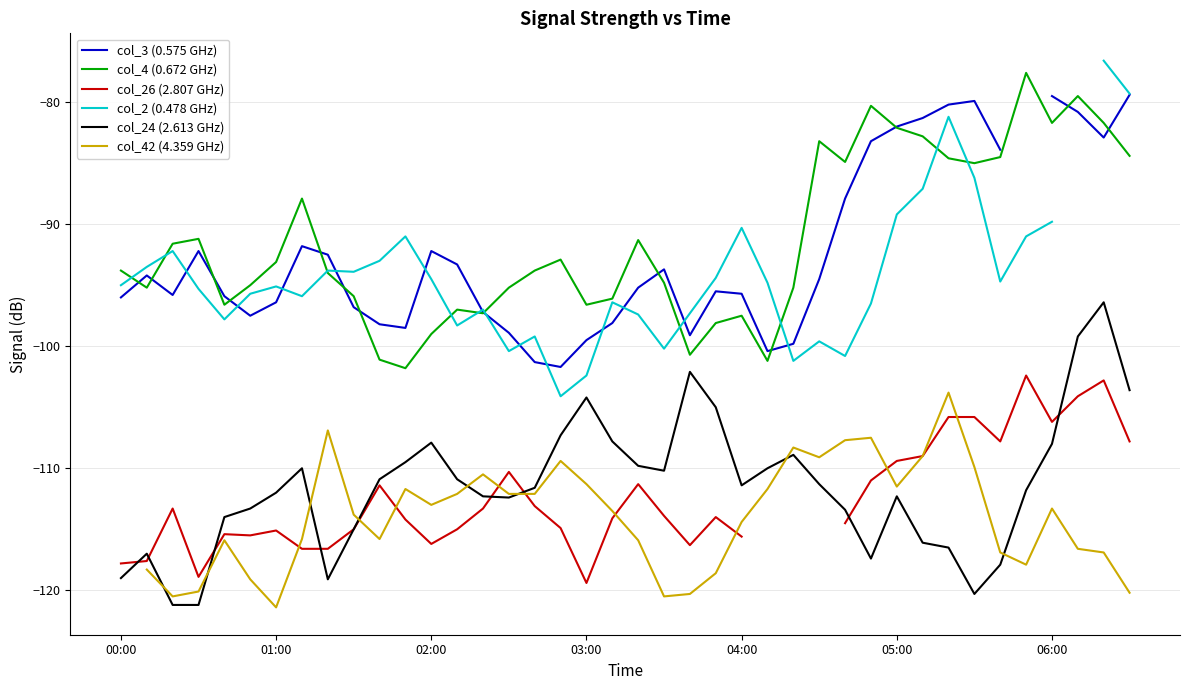

Which category has the highest value in the col_26 (2.807 GHz) series?

35